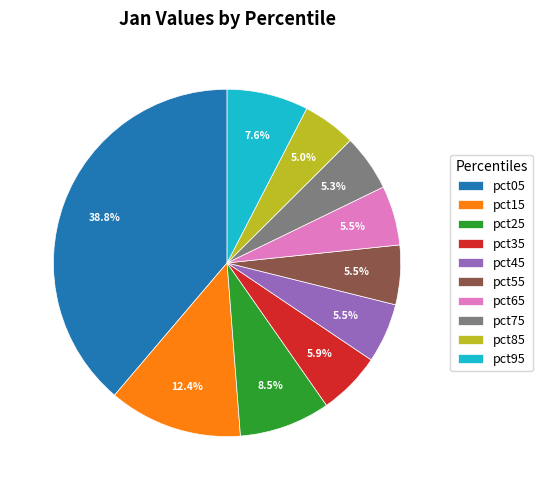

What is the largest slice in the pie chart?

pct05